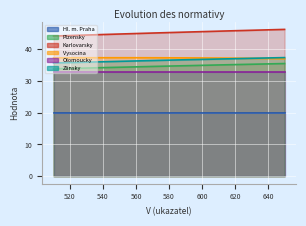

The Zlinsky series shows 37.2 at 640. True or false?

True